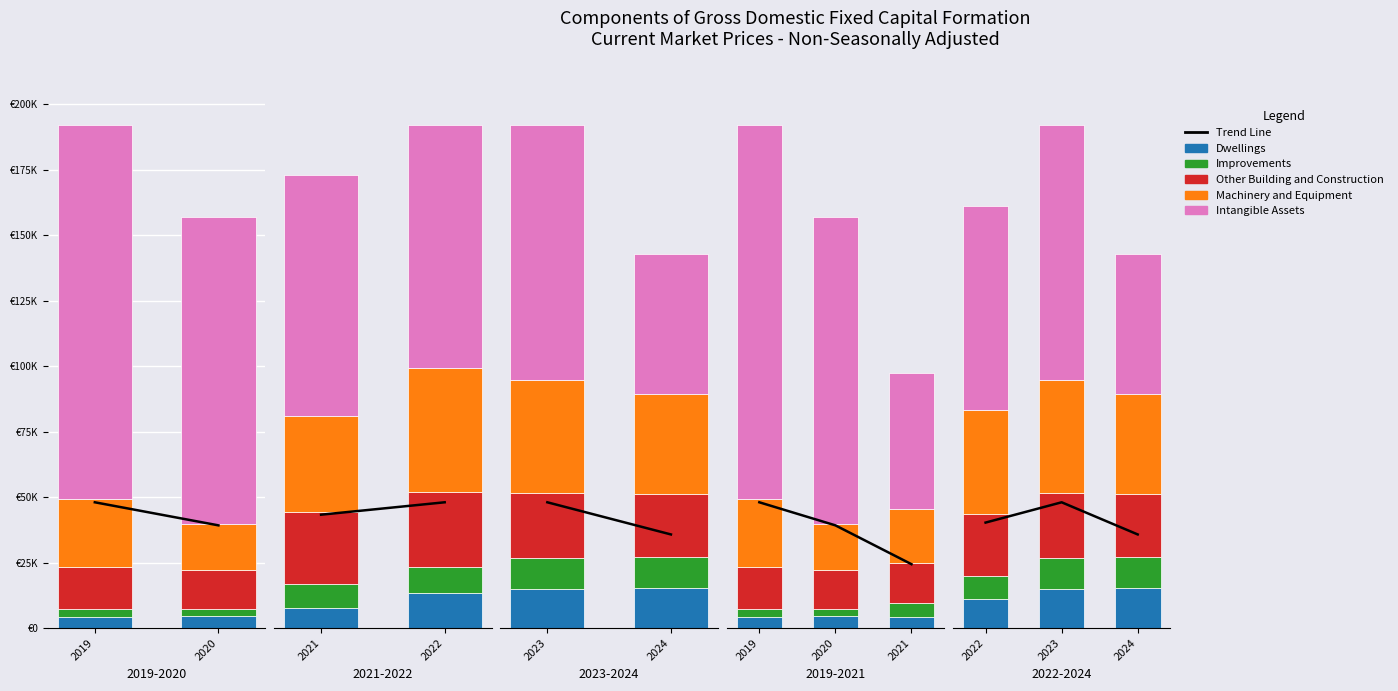

The Dwellings series shows 4094.4 at 2024. True or false?

False